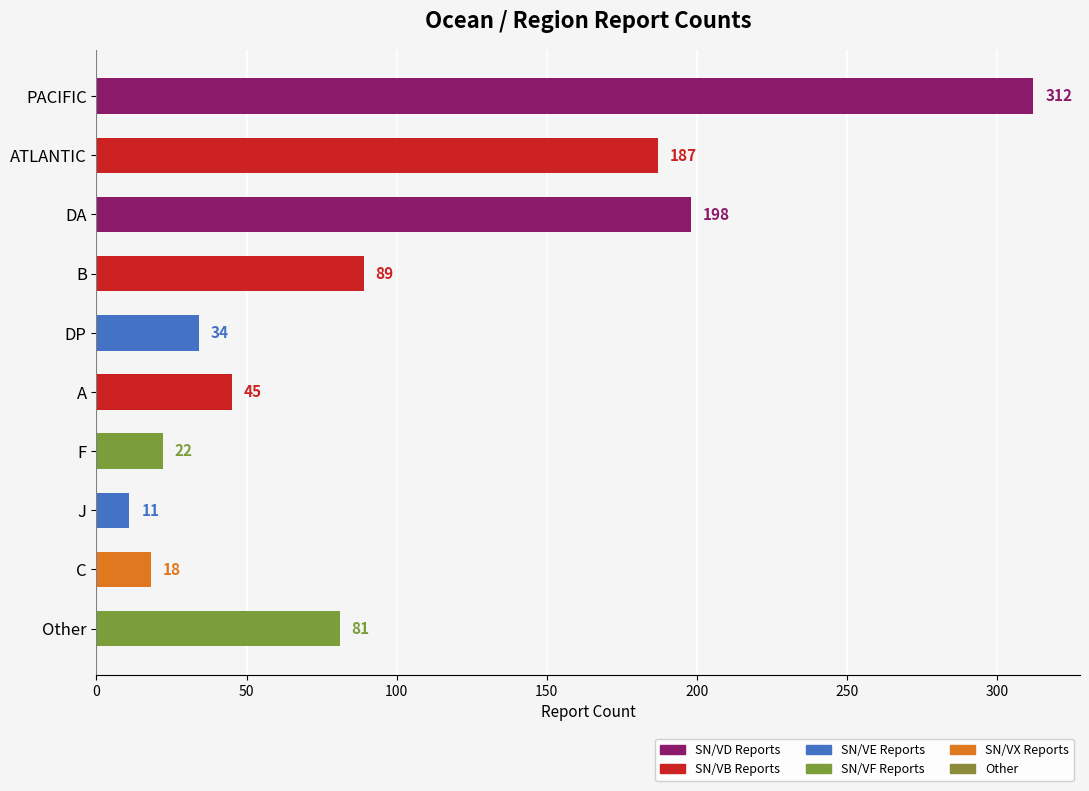

Are the bars grouped side by side (vs. stacked)?

No